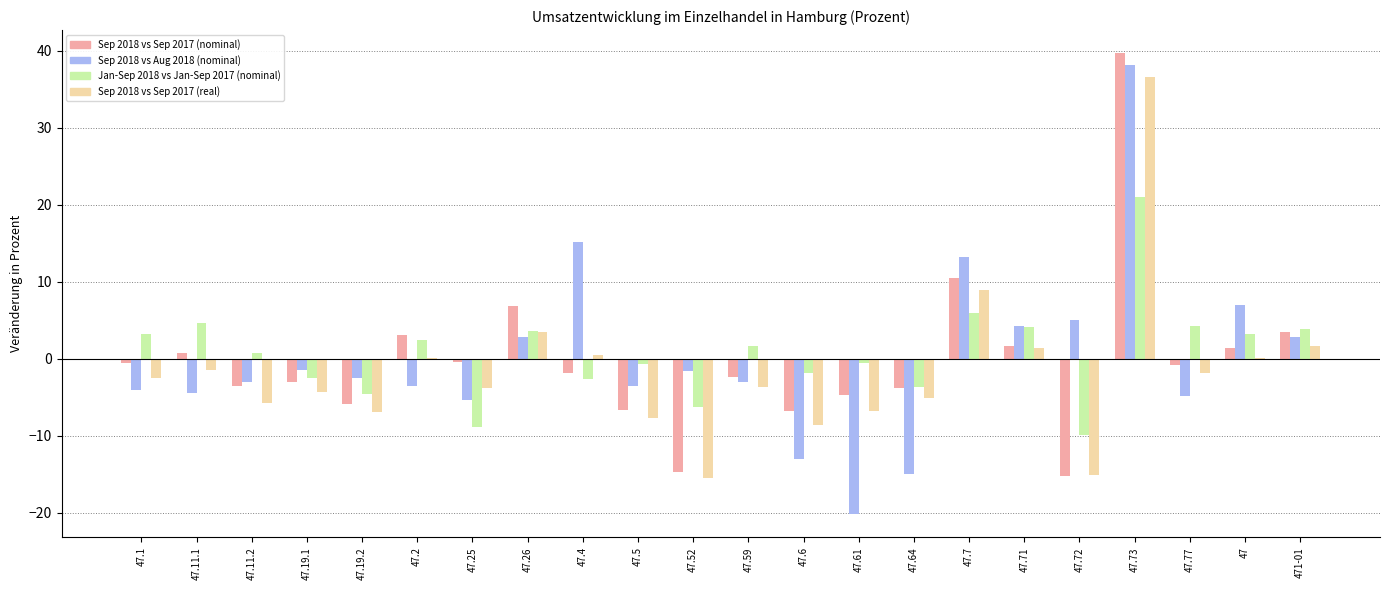

Does the chart contain stacked bars?

No